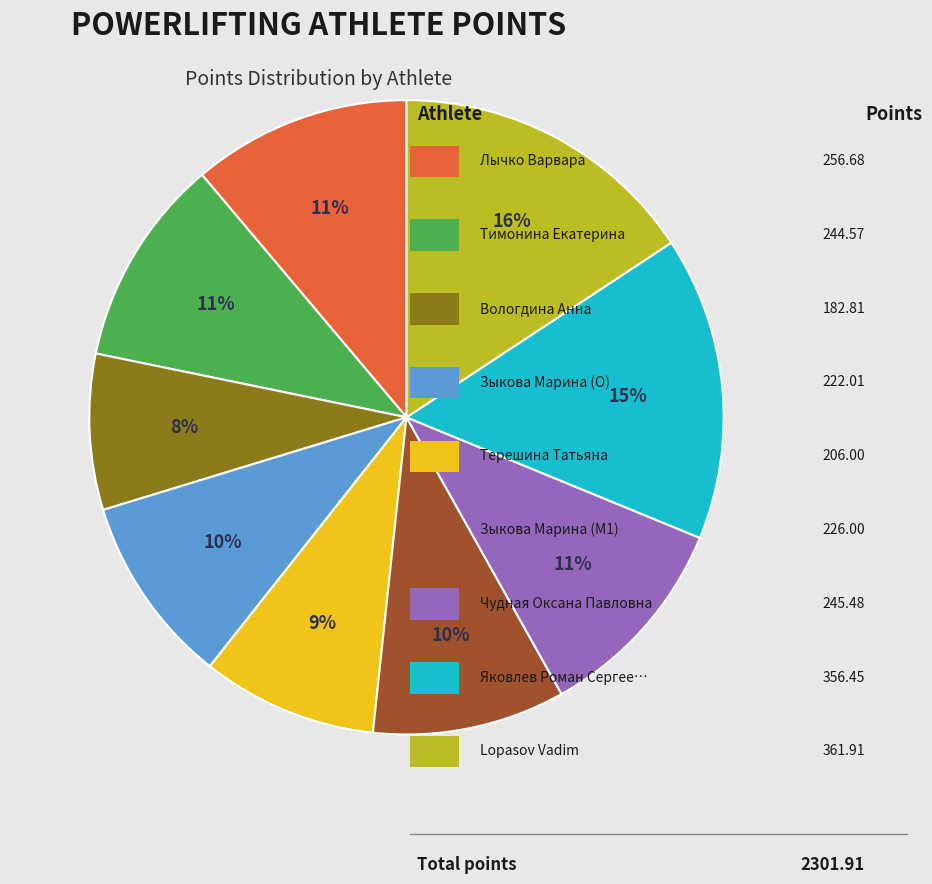

To the nearest percent, what is the average slice percentage?

11%